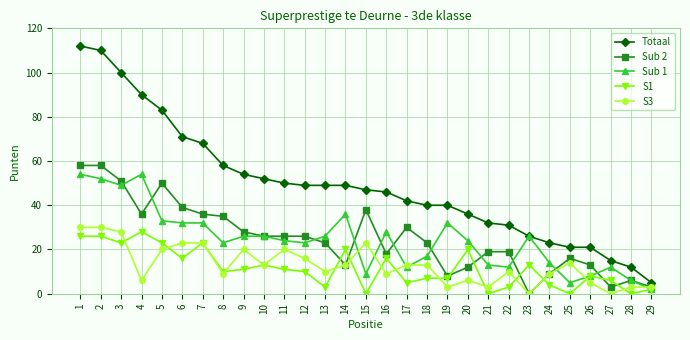

True or false: Totaal and S1 cross at least once.

False